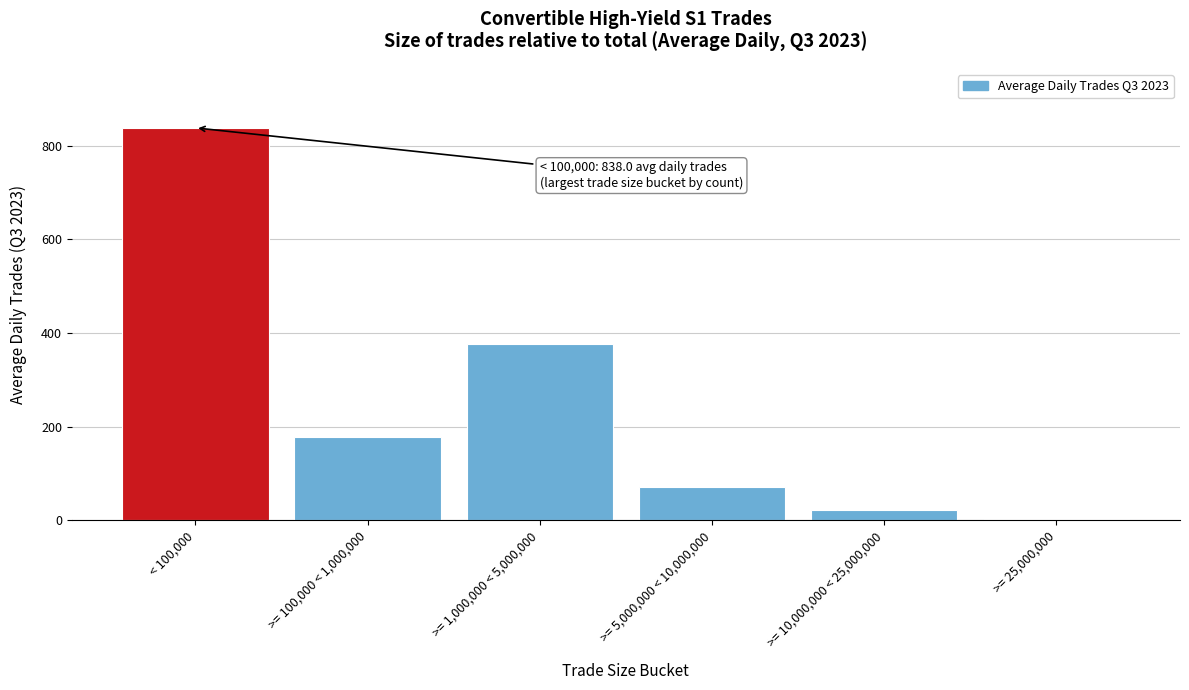

Reading left to right, transcribe all the data shown in this chart.

838.0	177.1	376.7	70.8	22.1	3.4